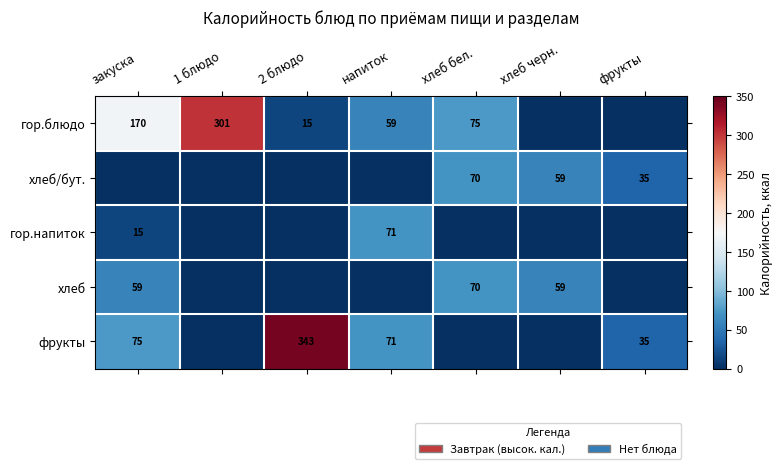

Is it true that хлеб/бут. equals -154.0 at хлеб черн.?

False